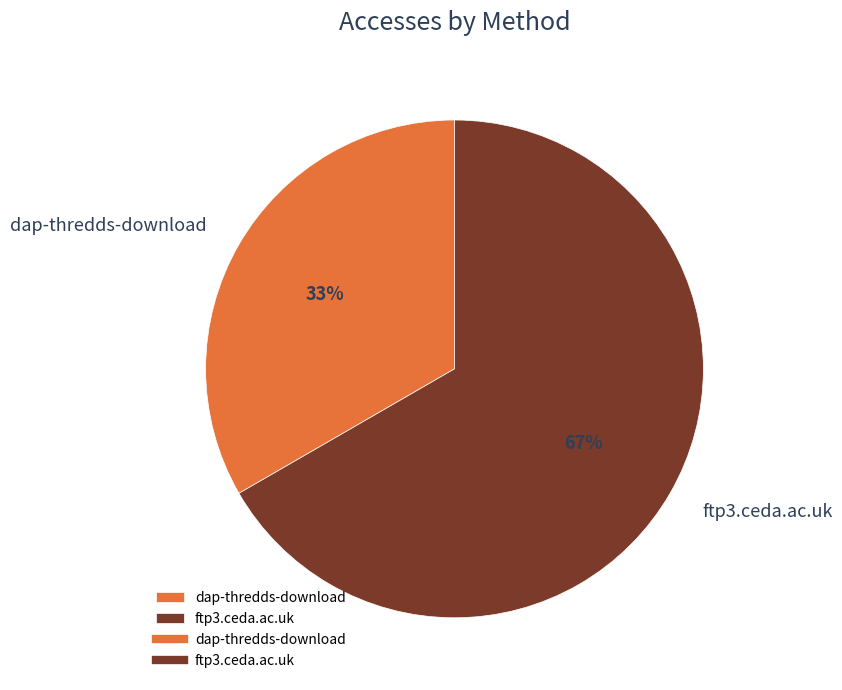

The ftp3.ceda.ac.uk slice represents 59% of the pie. True or false?

False